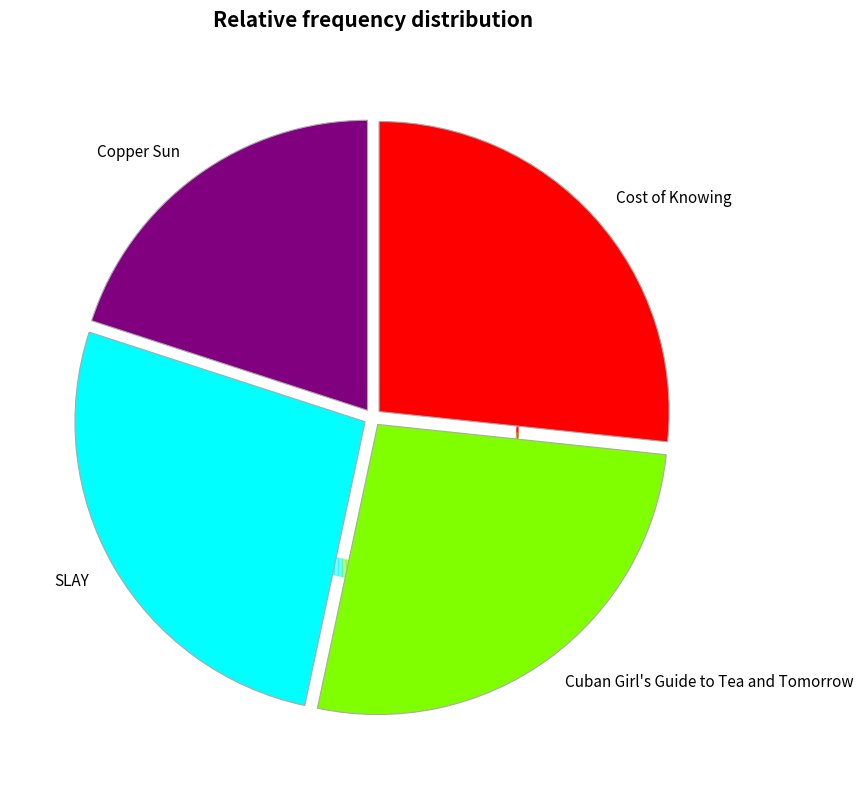

Which has a higher value, Cuban Girl's Guide to Tea and Tomorrow or Copper Sun?

Cuban Girl's Guide to Tea and Tomorrow